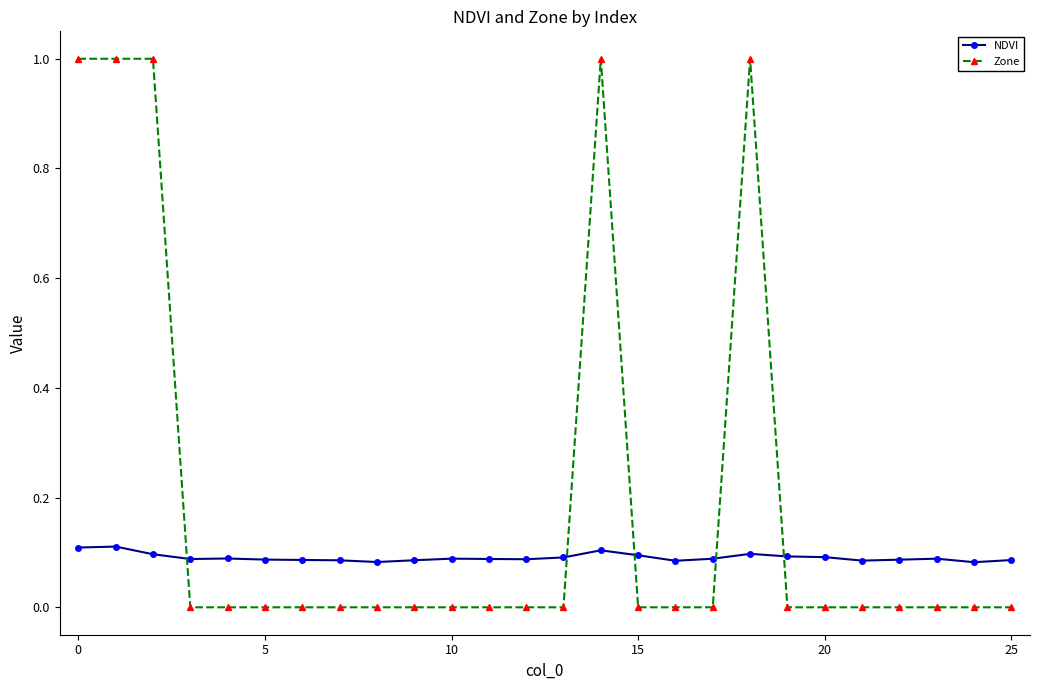

What is the sum of all Zone values?

5.0